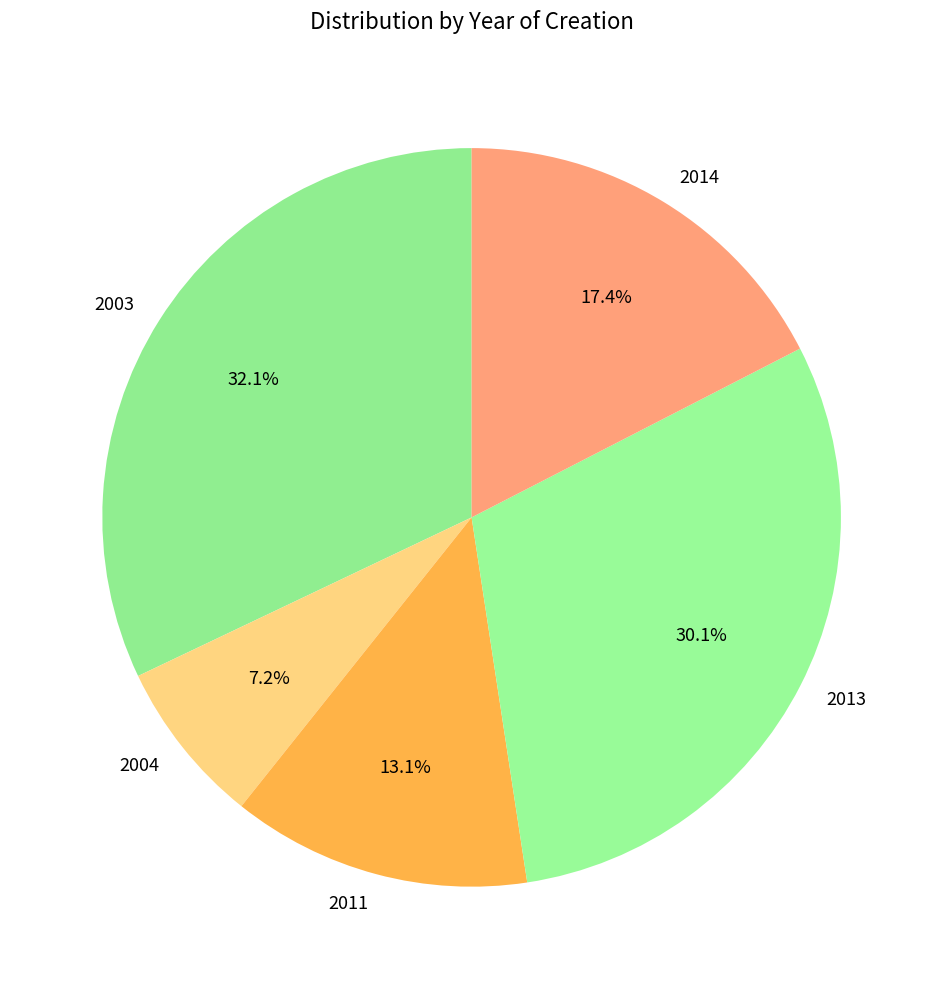

Between 2011 and 2014, which is larger?

2014